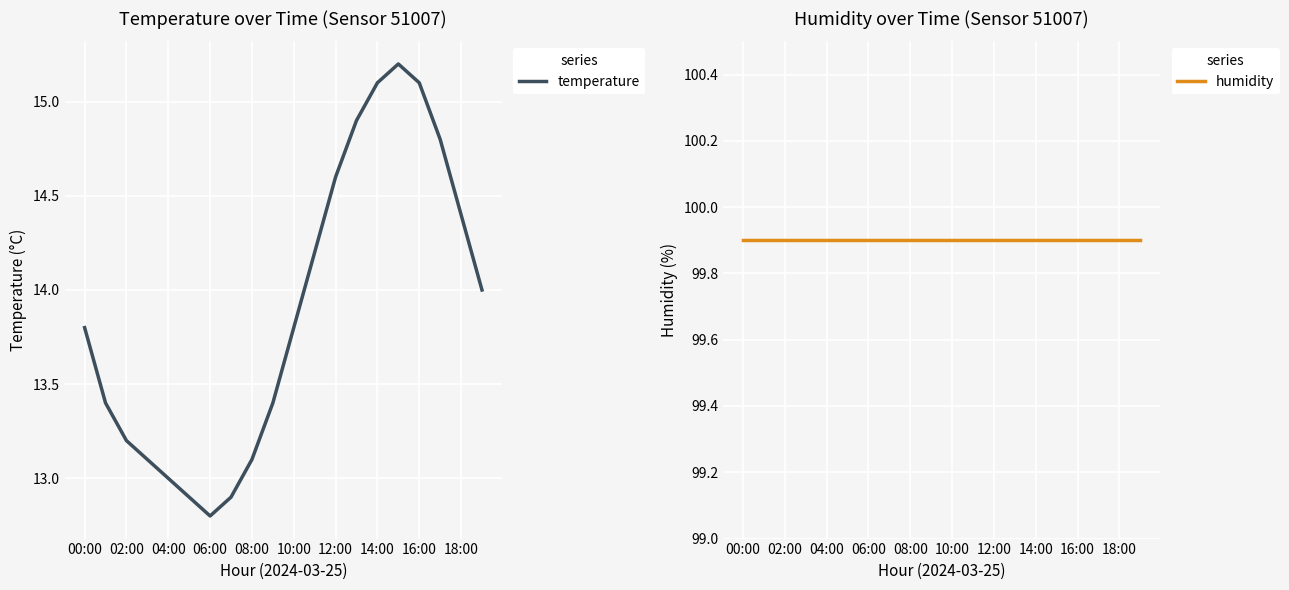

Is it true that temperature equals 13.8 at 00:00?

True